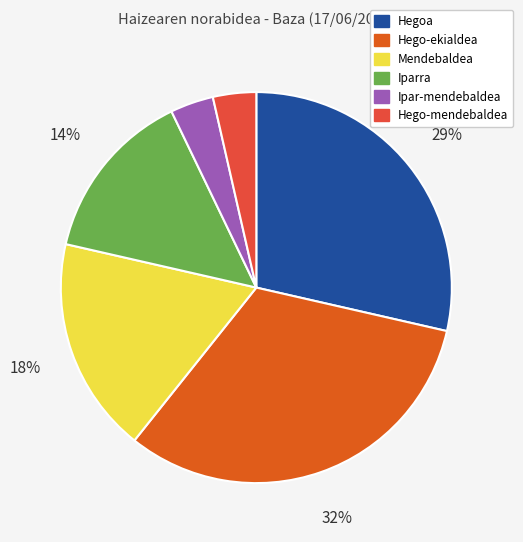

Count the number of slices in the pie.

6